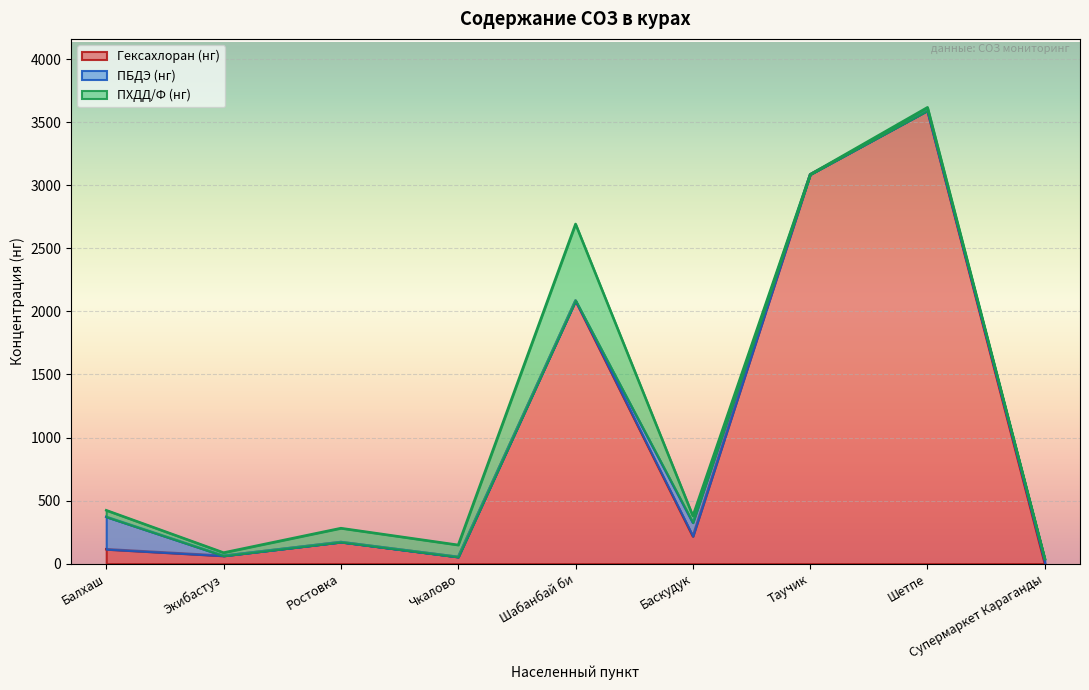

What is the label of the 1st point from the left?

Балхаш